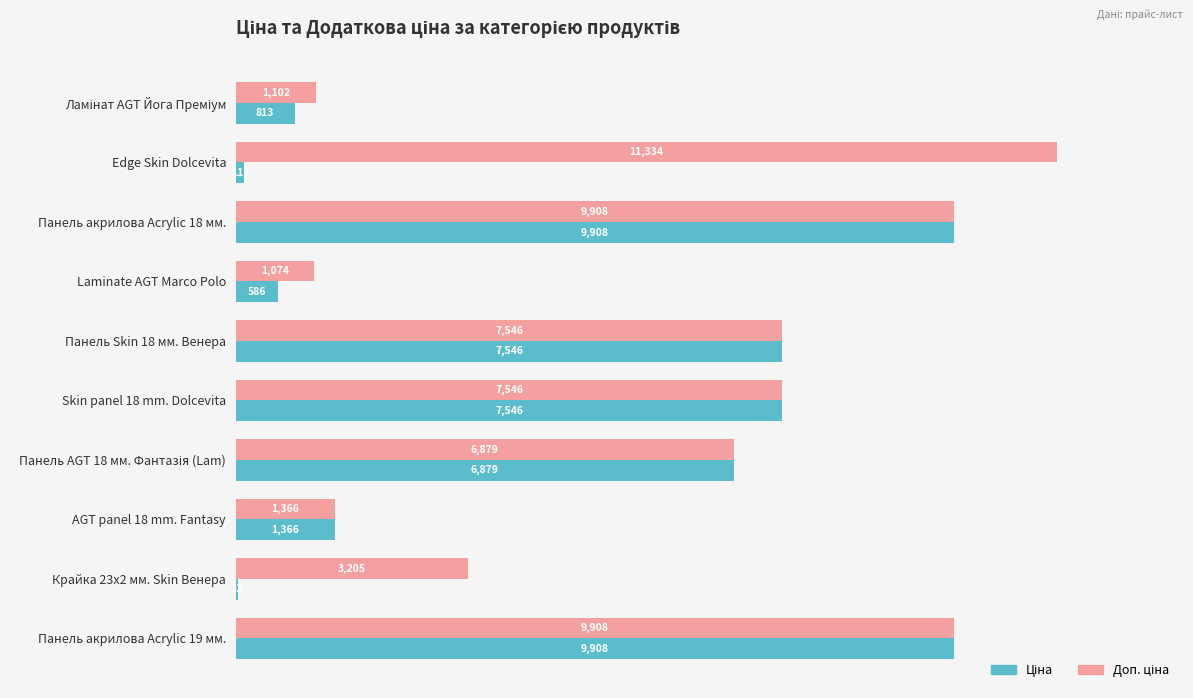

At which category does the chart reach its peak across all series?

Edge Skin Dolcevita